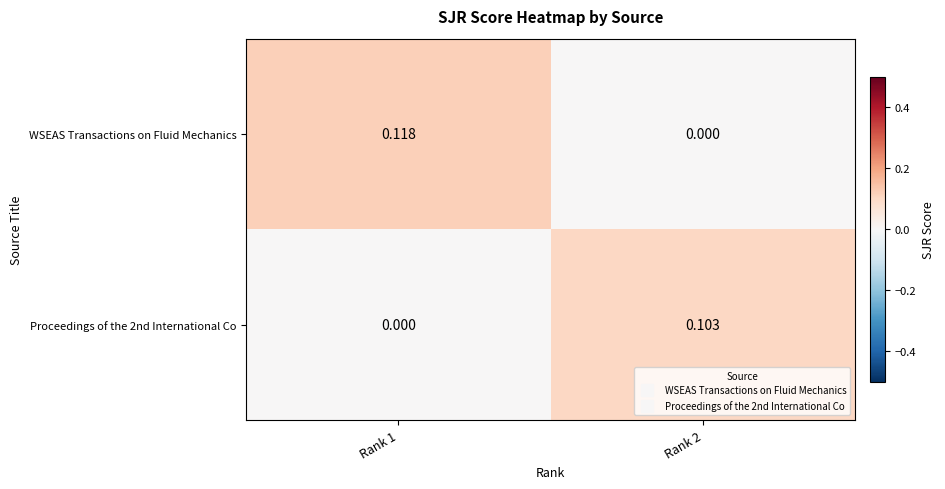

List the series in order of their overall mean, highest first.

WSEAS Transactions on Fluid Mechanics, Proceedings of the 2nd International Co